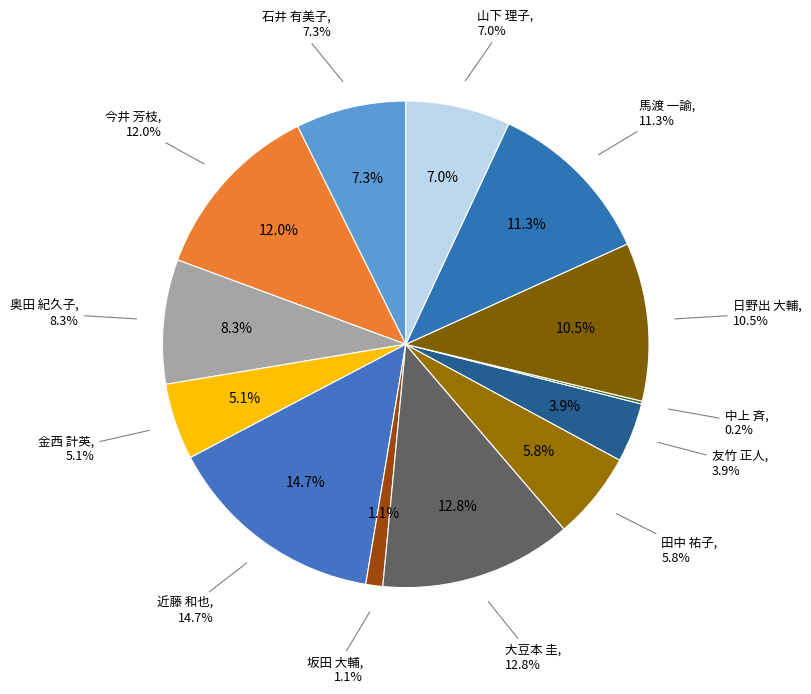

To the nearest percent, what portion does 奥田 紀久子 represent?

8%